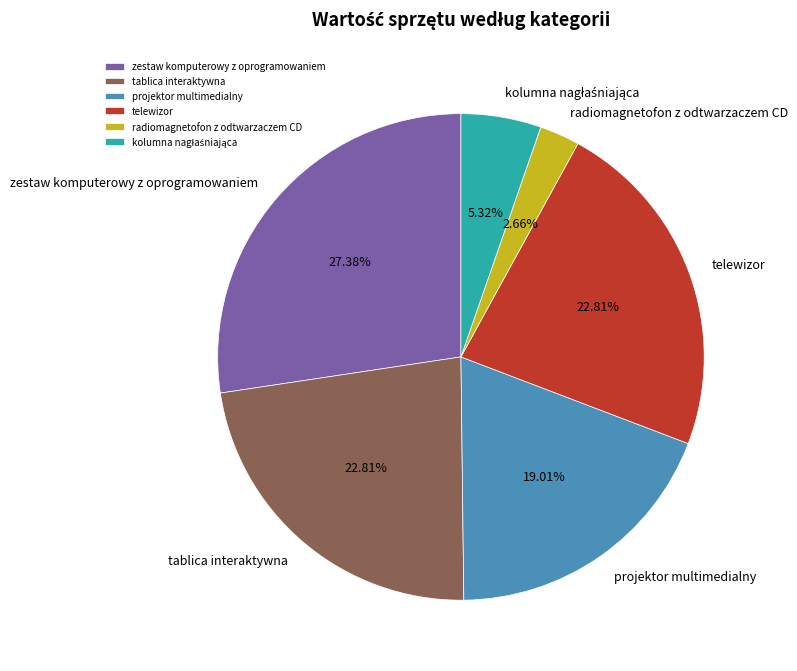

To the nearest percent, what is the combined percentage of radiomagnetofon z odtwarzaczem CD and telewizor?

25%